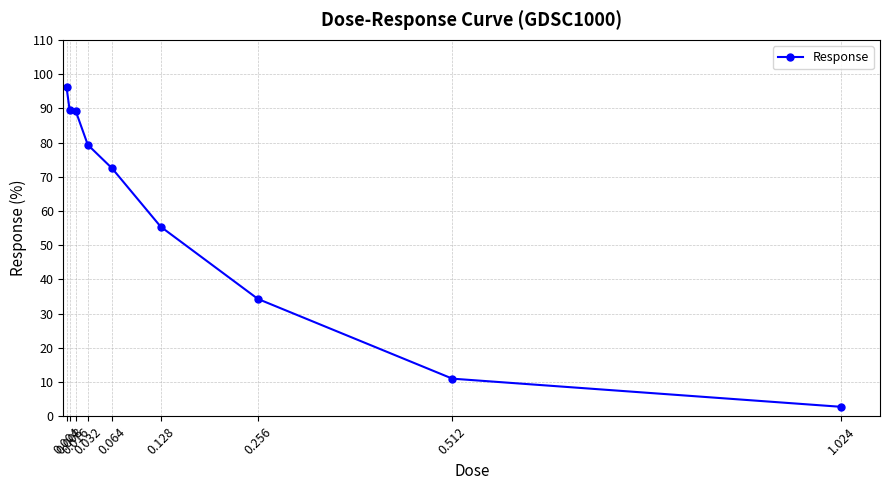

What is the minimum value shown in the chart?

2.8